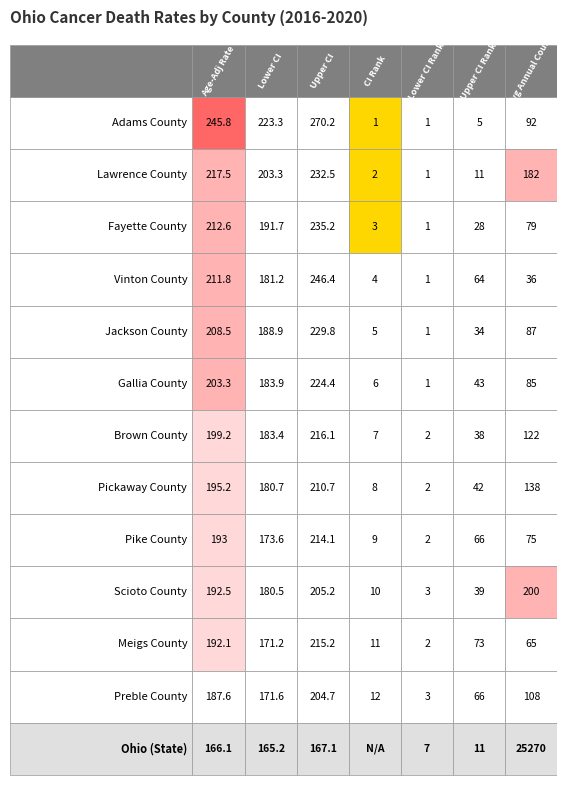

What is the difference between the Pike County values at 4 and 0?

191.0